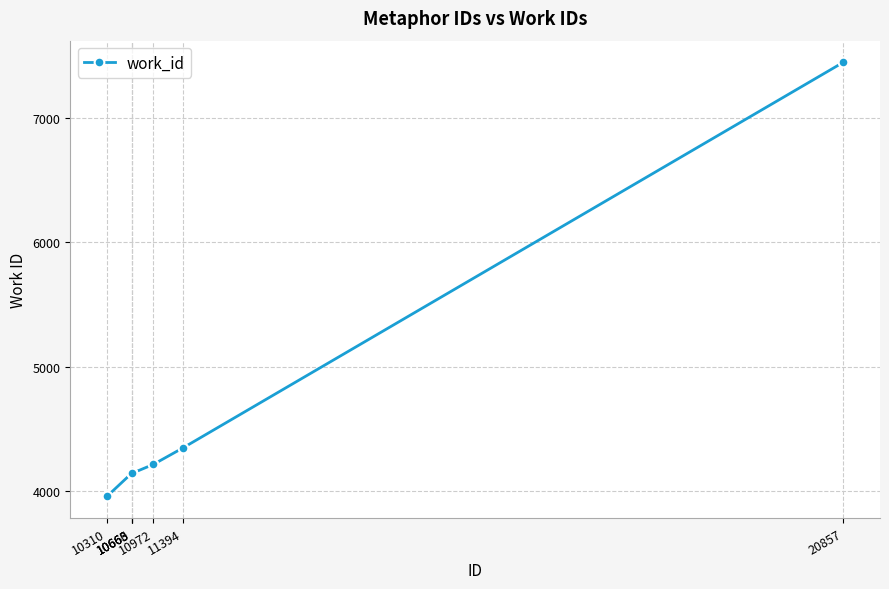

What is the smallest value displayed?

3957